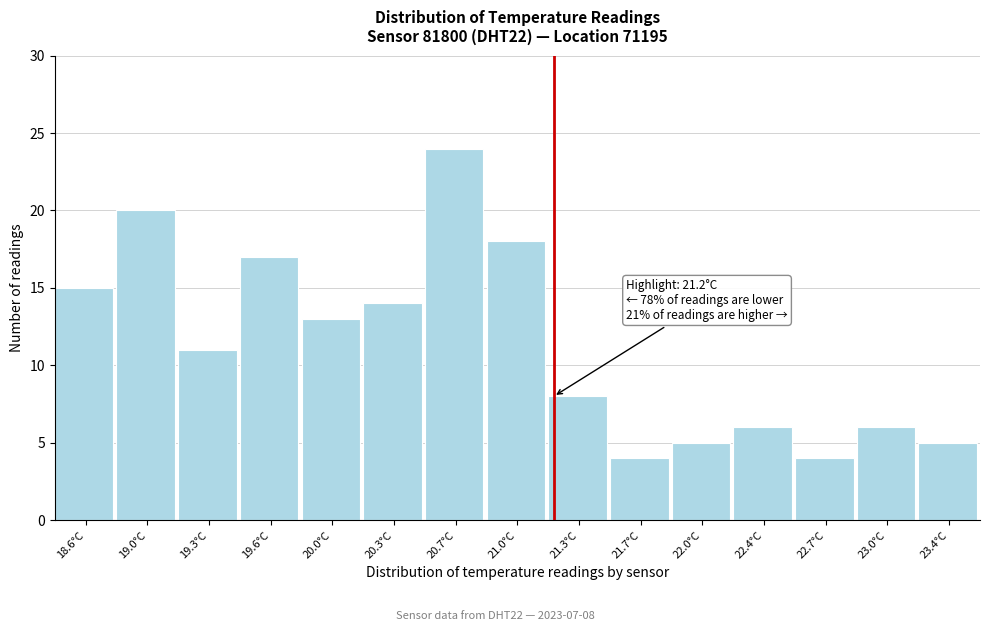

Over which range of the x-axis is the bar tallest?

20.49 to 20.83